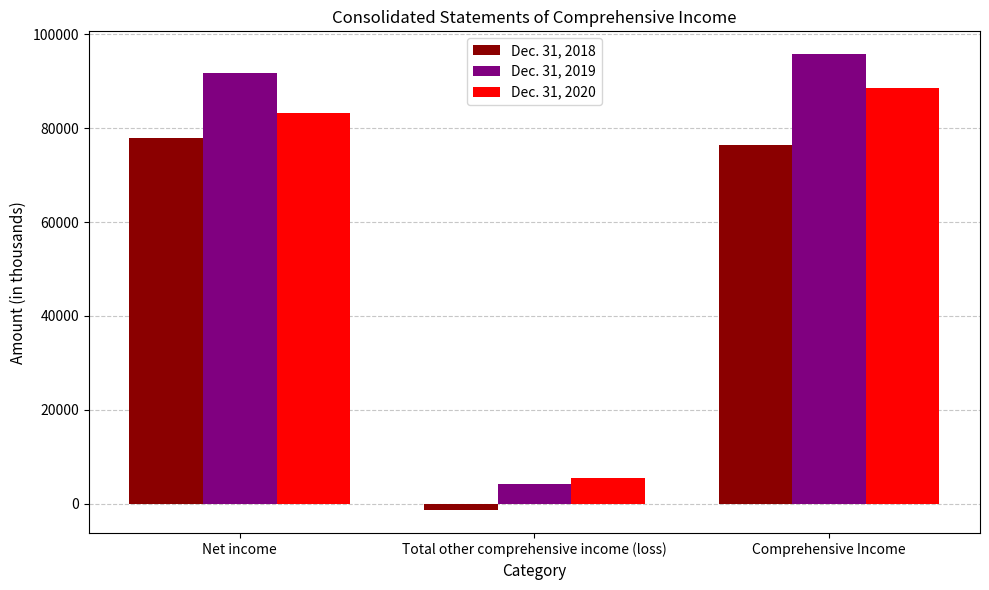

What is the difference between the Dec. 31, 2020 values at Net income and Total other comprehensive income (loss)?

77835